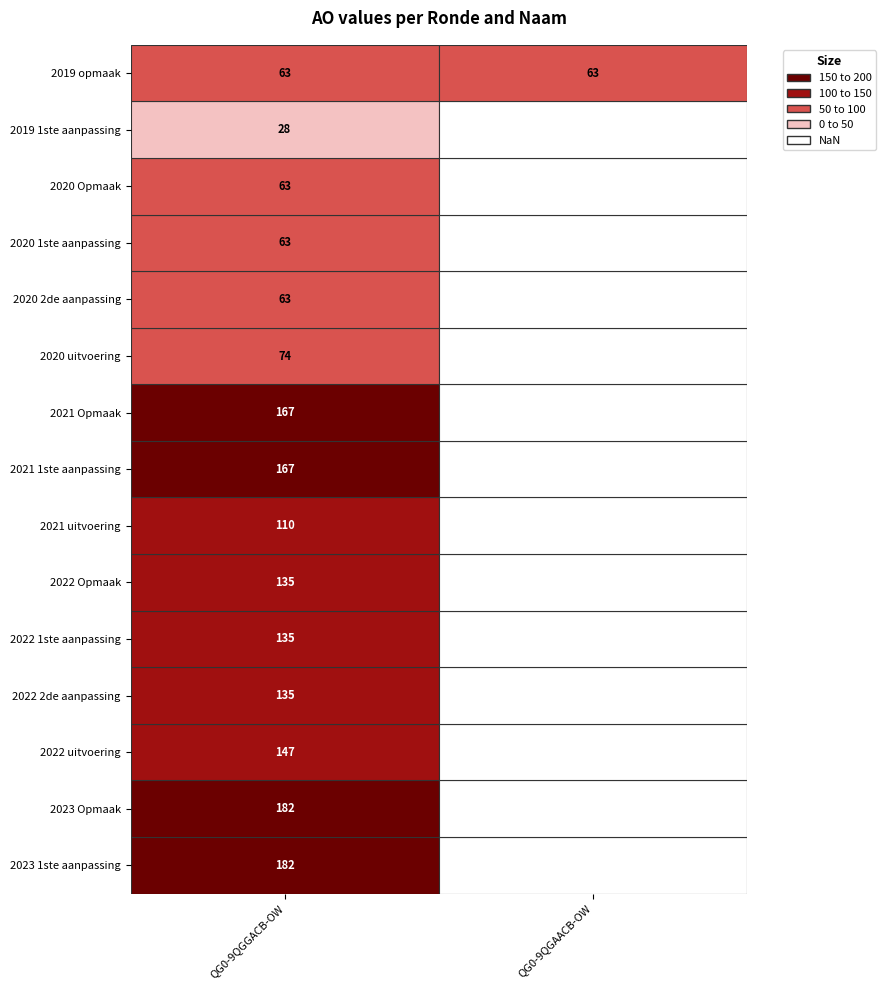

List the series in order of their overall mean, lowest first.

QG0-9QGAACB-OW, QG0-9QGGACB-OW